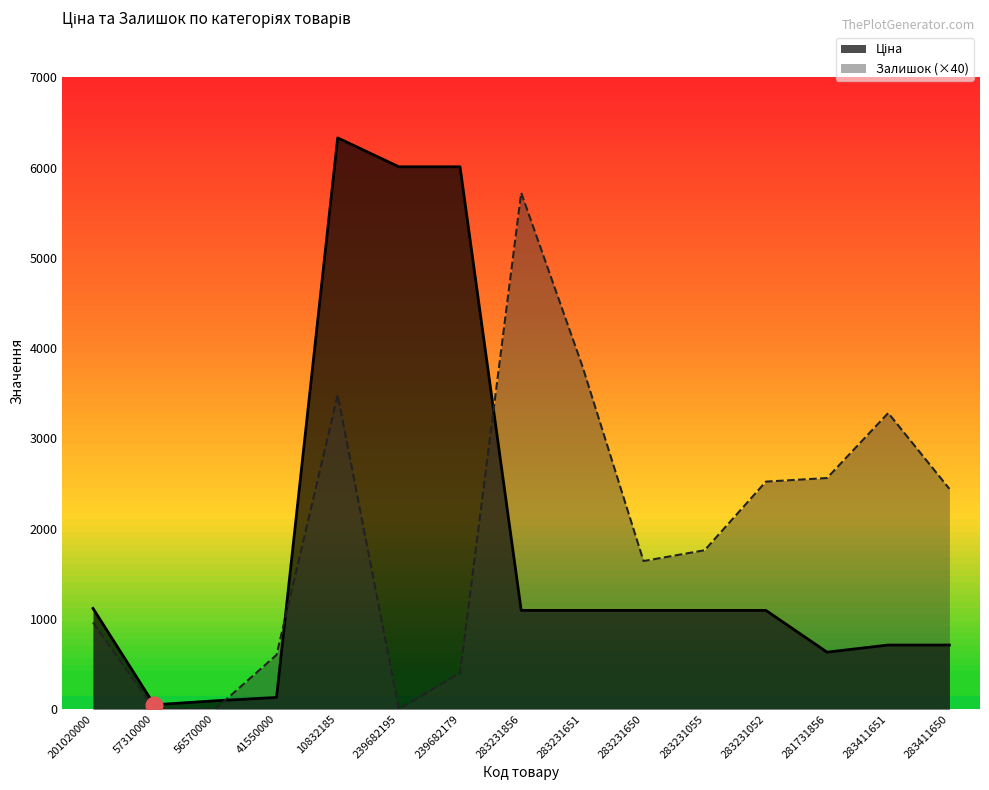

What is the approximate value of Залишок at 239682179?

400.0